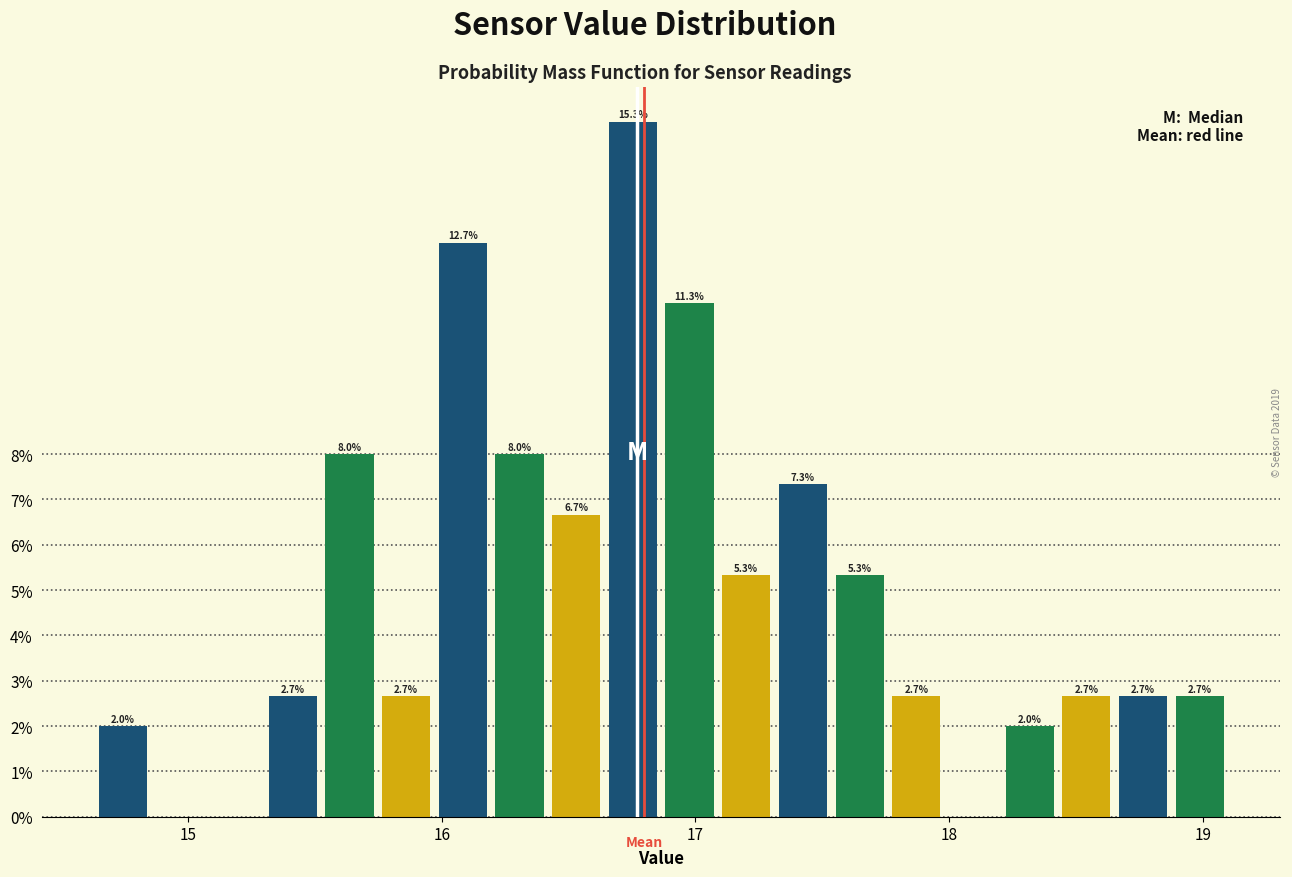

Read against the x-axis, roughly where is the centre of the tallest bar?

16.8